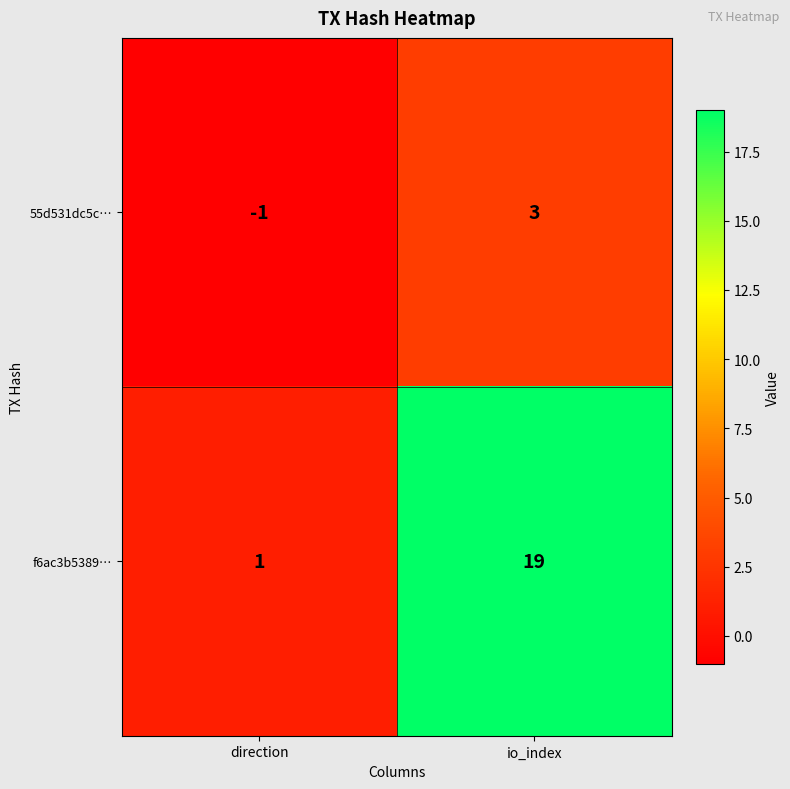

Rank the series at direction from lowest to highest value.

55d531dc5c…, f6ac3b5389…